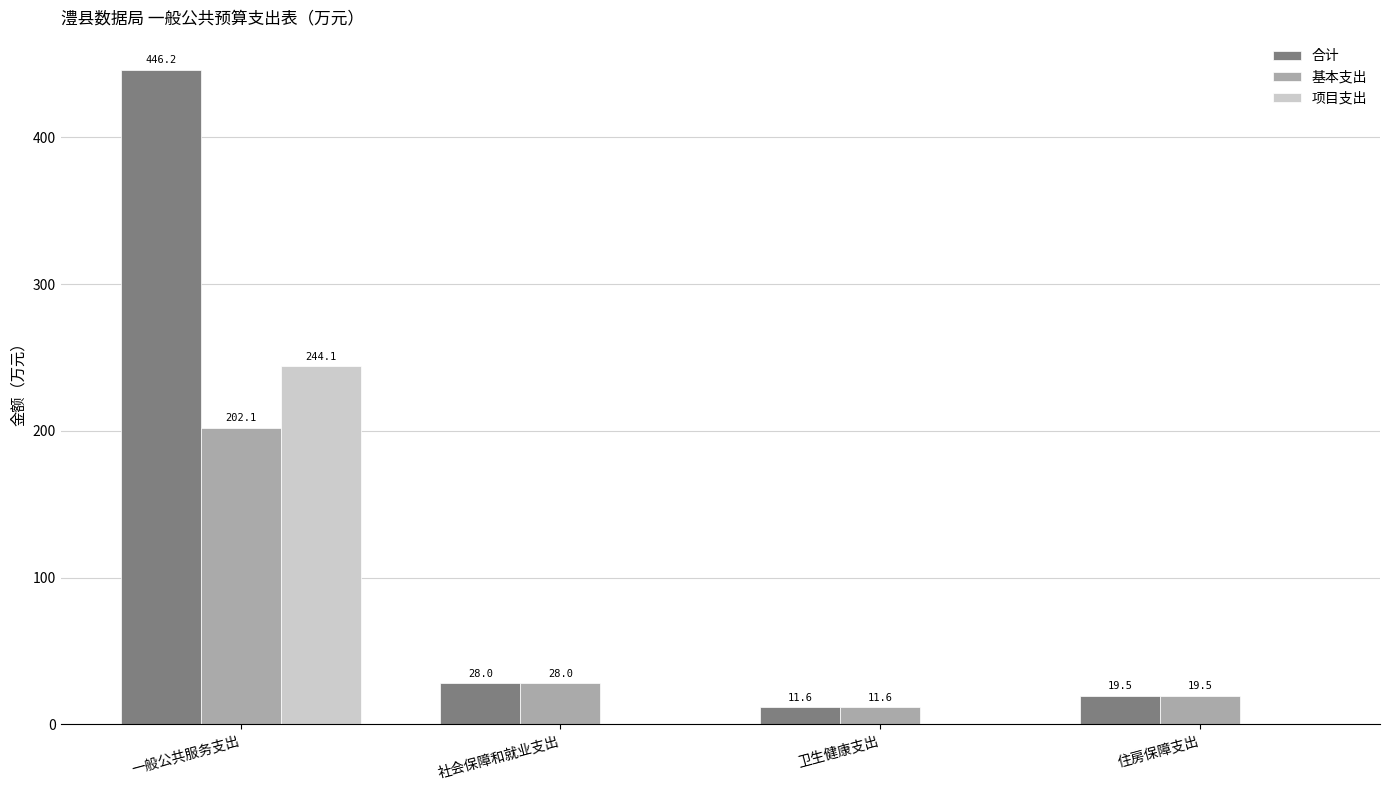

What is the total value across all series at 社会保障和就业支出?

56.0